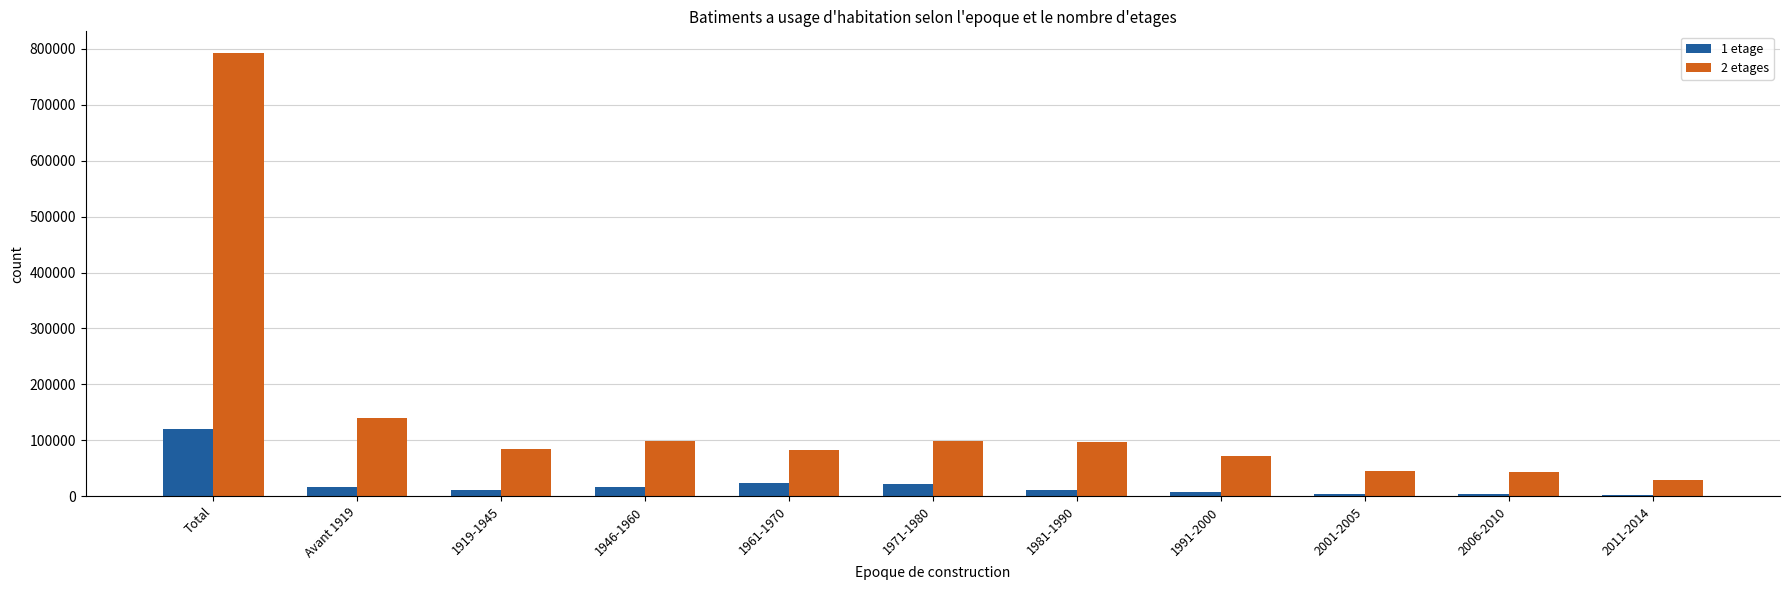

Is the value of 1 etage at 1946-1960 greater than the value of 2 etages at 2006-2010?

No